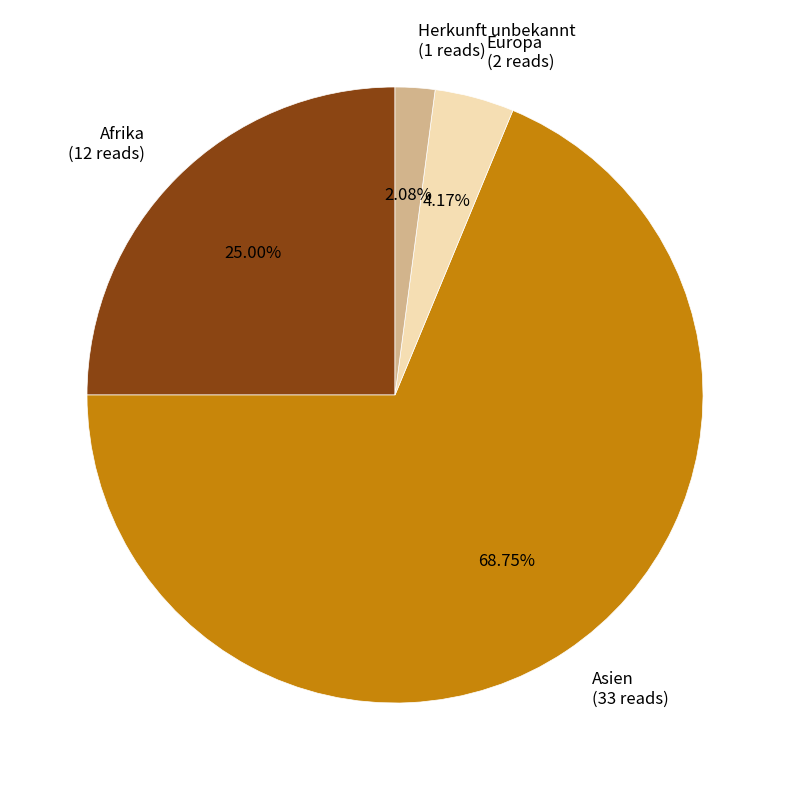

Which slice is the smallest?

Herkunft unbekannt